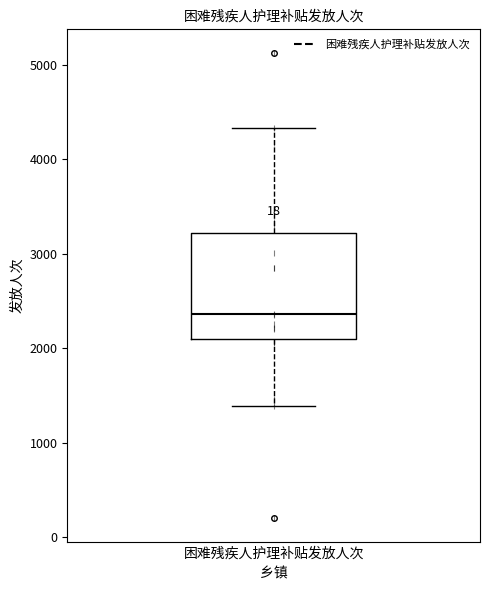

Read this box plot against the y-axis: the position of the median line, the range covered by the box, and the ends of both whiskers. The values are not printed on the chart, so give them approximately, as read against the axis.

median 2400, box 2100 to 3200, whiskers 1400 to 4300